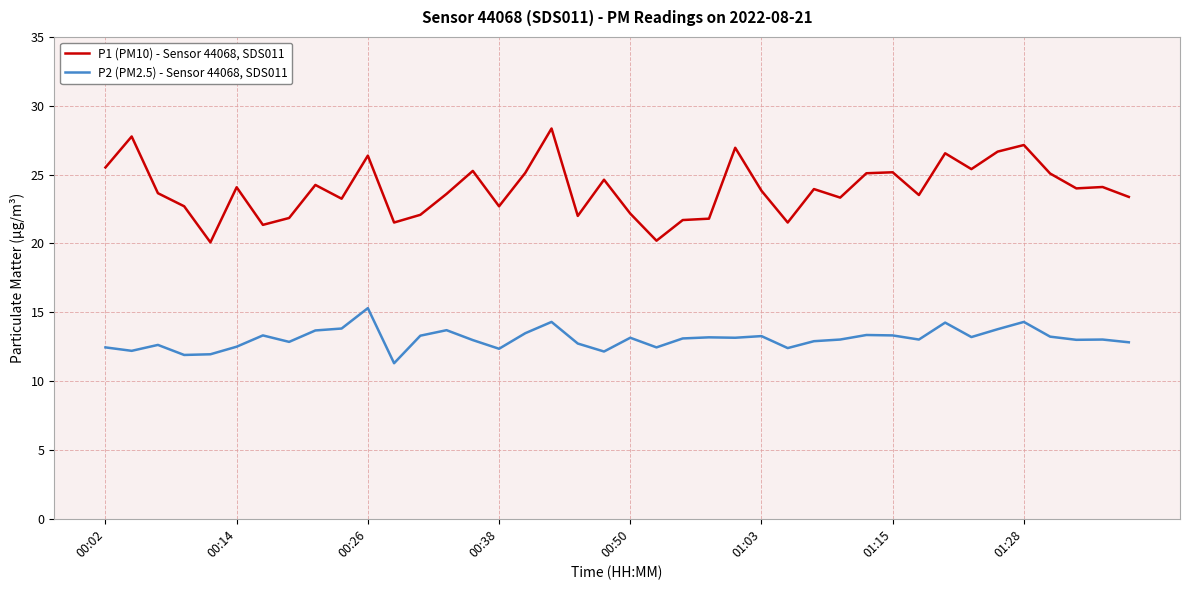

Which series has the largest range (max minus min)?

P1 (PM10) - Sensor 44068, SDS011